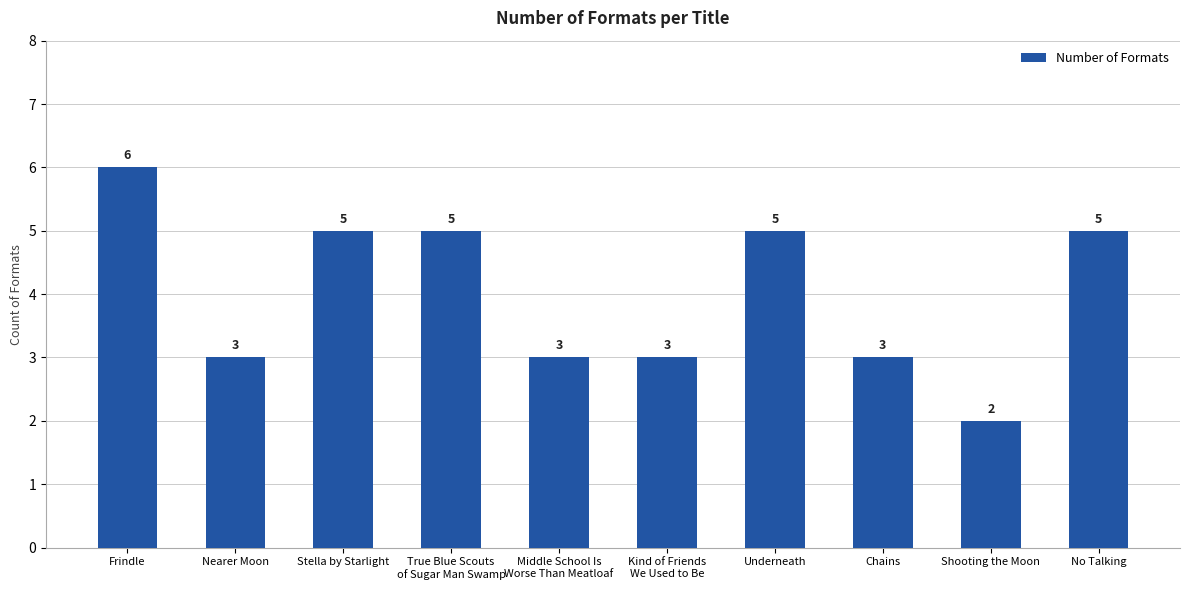

Reading right to left, extract all data points from this chart.

5	2	3	5	3	3	5	5	3	6